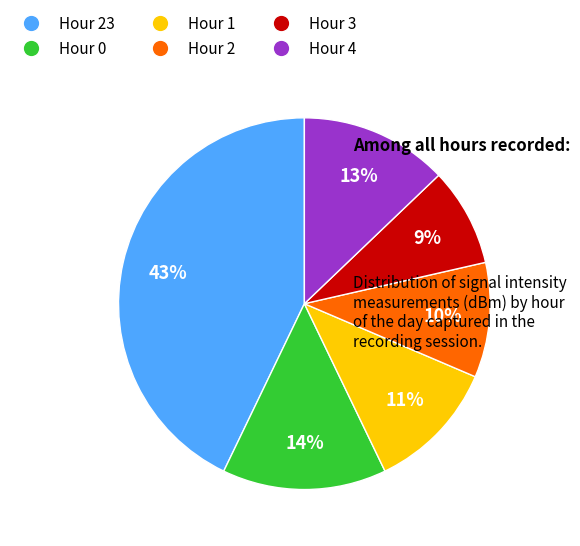

Do Hour 4 and Hour 2 together represent more than half of the pie?

No